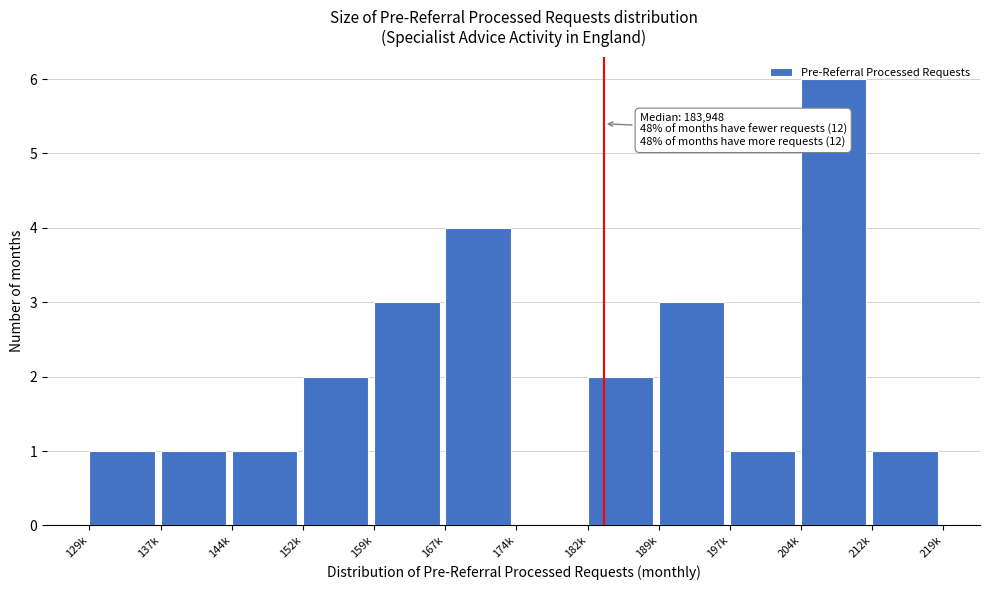

What is the maximum value shown in the chart?

6